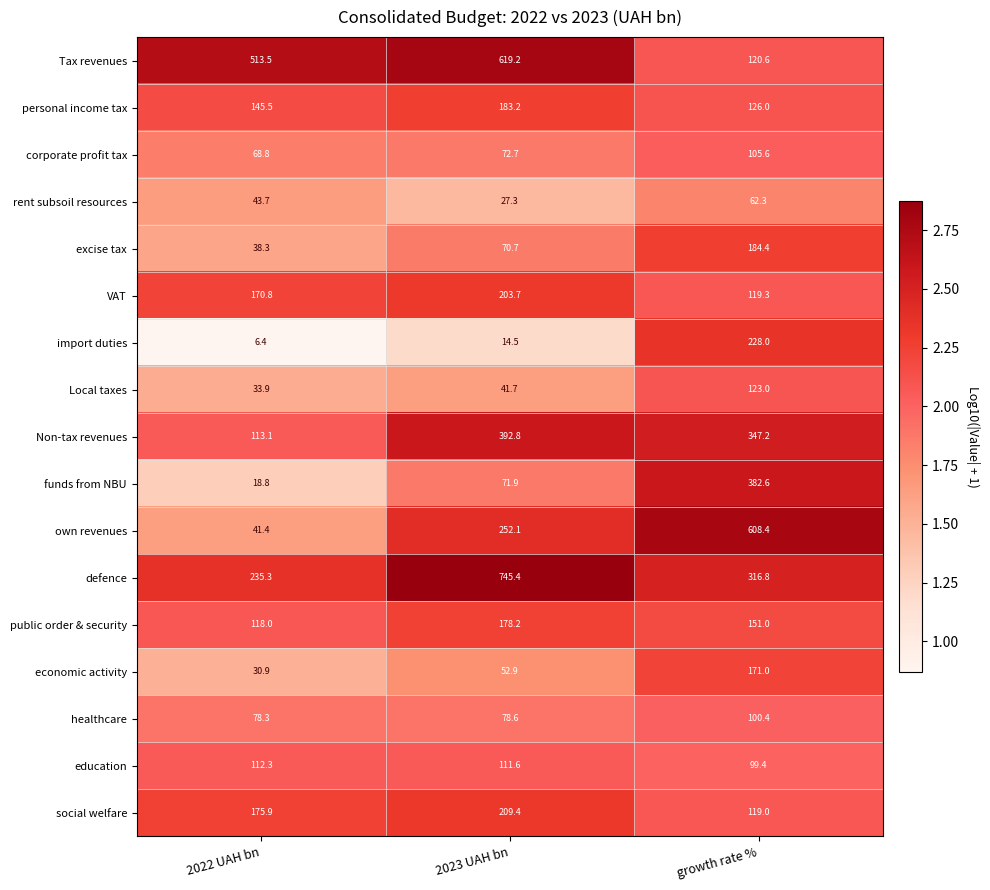

Which category has the highest value across all series?

2023 UAH bn